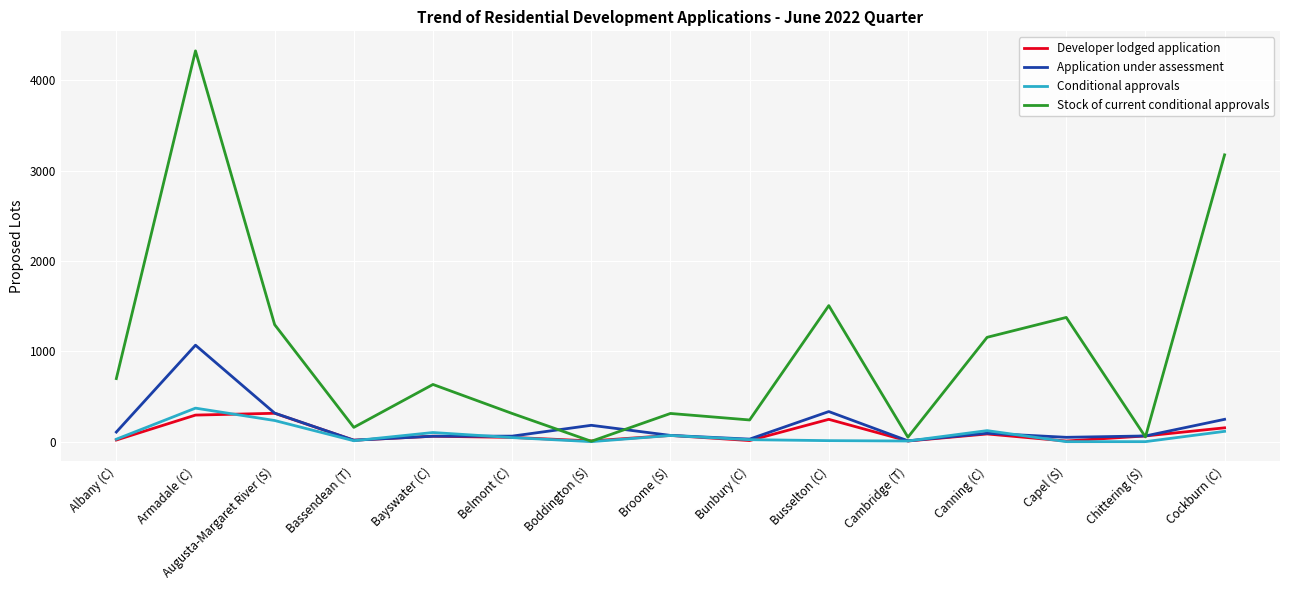

At which category is the sum across all series the highest?

Armadale (C)